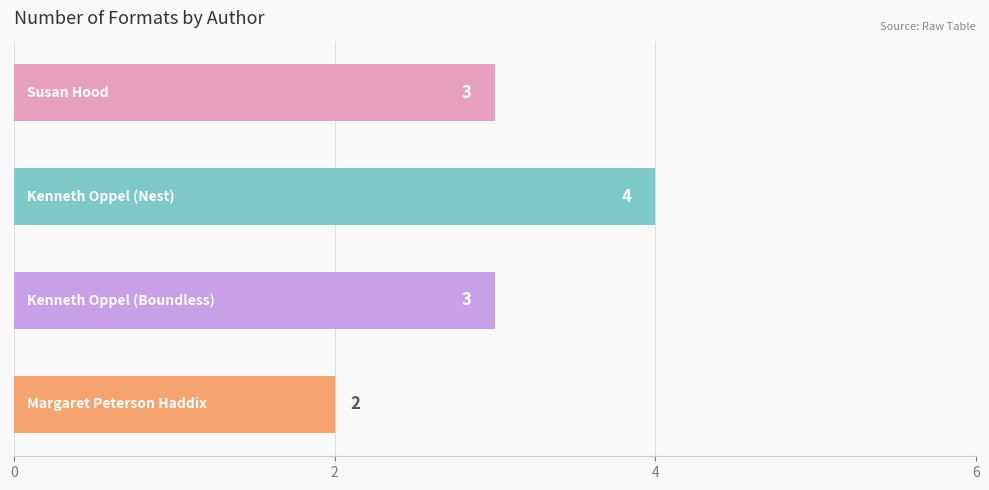

What is the average value?

3